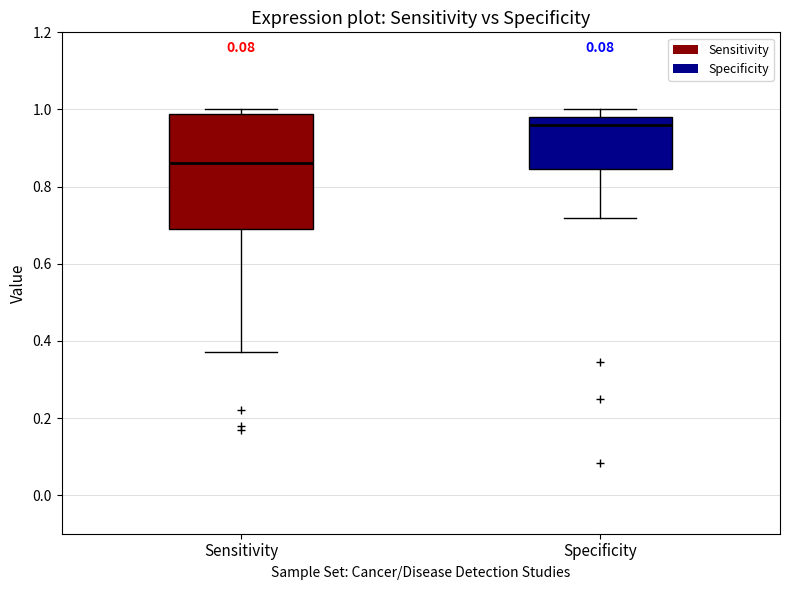

Reading left to right, transcribe this box plot: for each box, give where its median line is, the range the box spans, and where its two whiskers end, as read against the y-axis. The values are not printed on the chart, so give them approximately, as read against the axis.

Sensitivity: median 0.86, box 0.70 to 0.98, whiskers 0.38 to 1.00
Specificity: median 0.96, box 0.84 to 0.98, whiskers 0.72 to 1.00